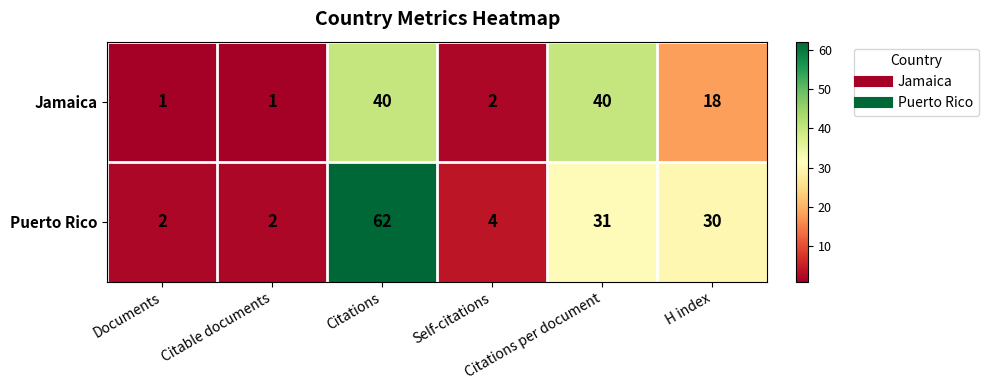

Count the number of categories in the chart.

6